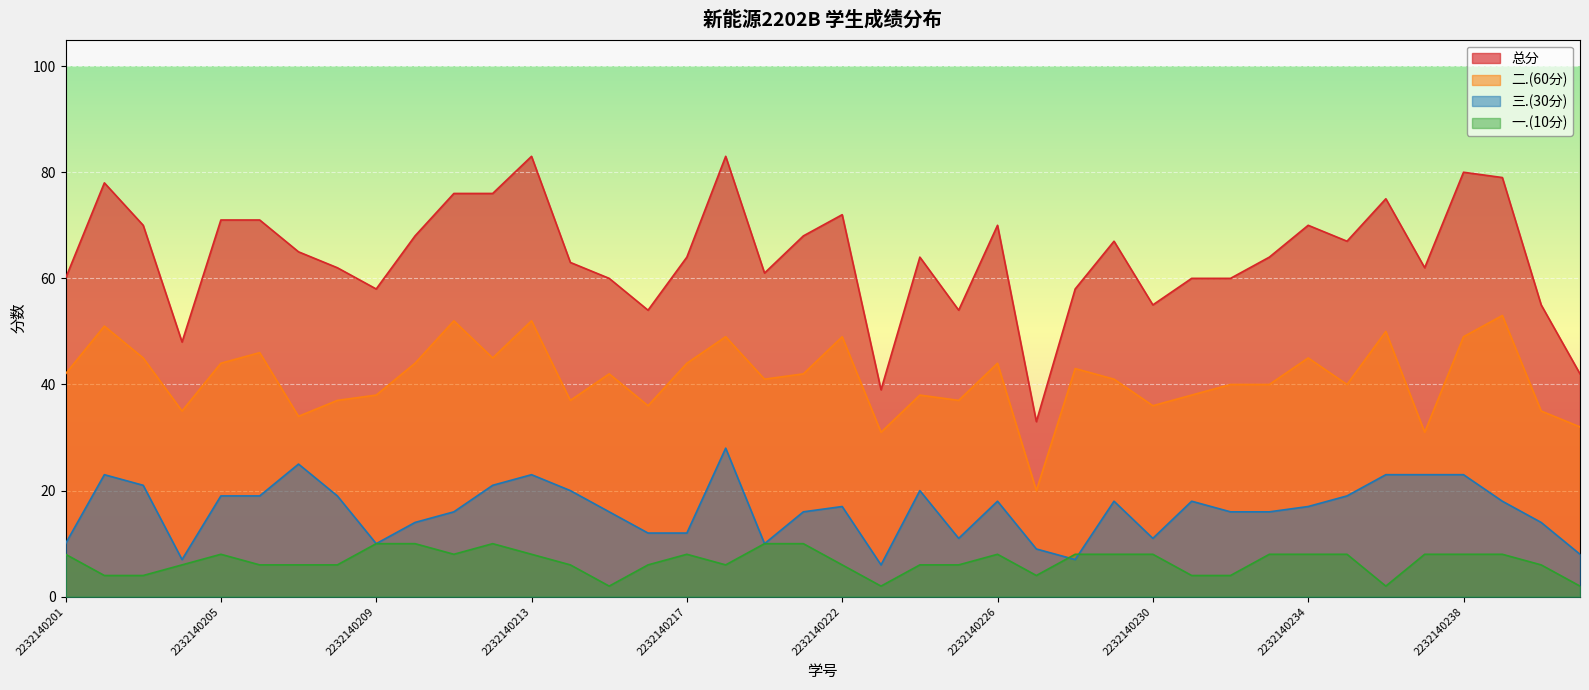

The value of 总分 at 2232140222 is 24. True or false?

False